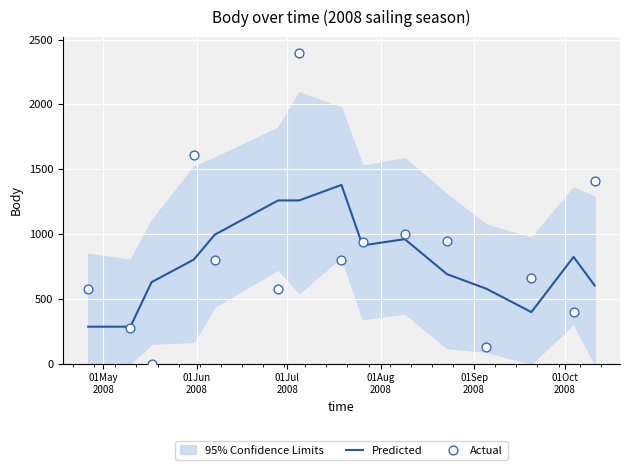

What is the minimum value for Predicted?

285.0